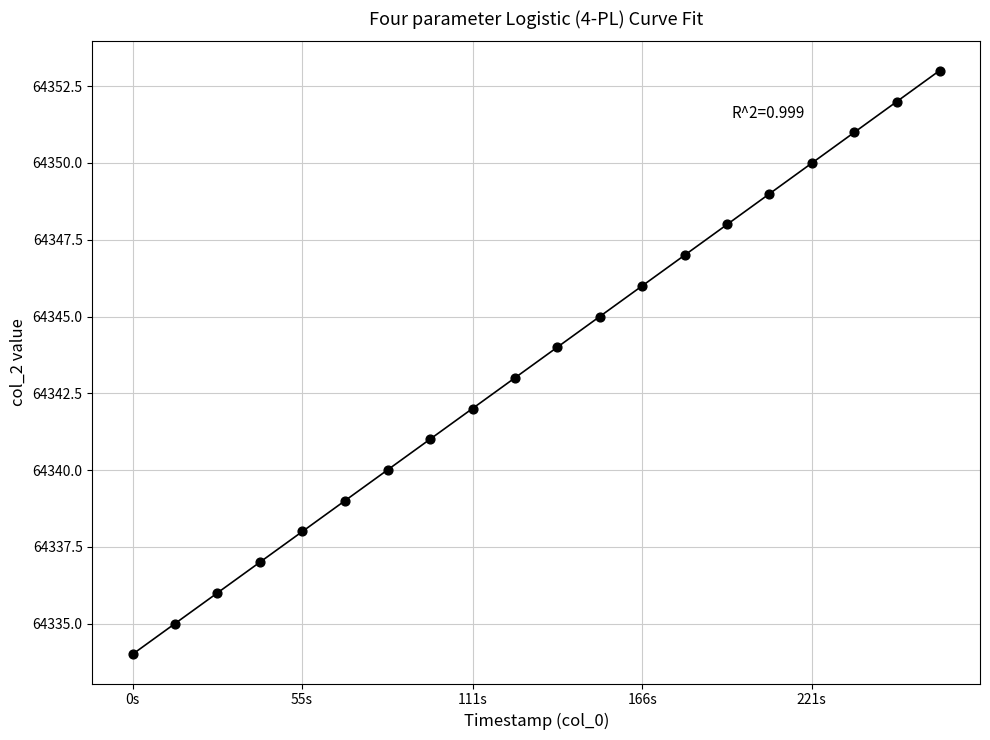

What is the range of Y values (max minus min)?

19